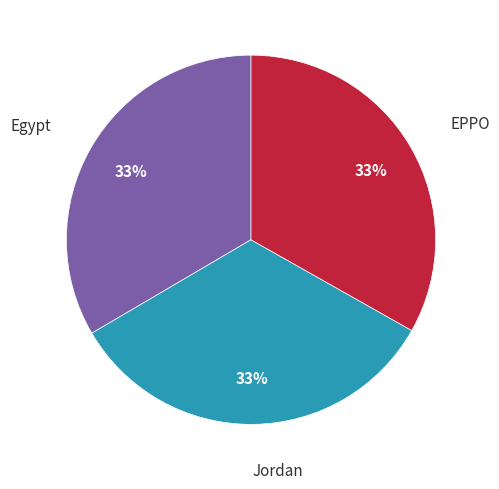

To the nearest percent, what is the average slice percentage?

33%